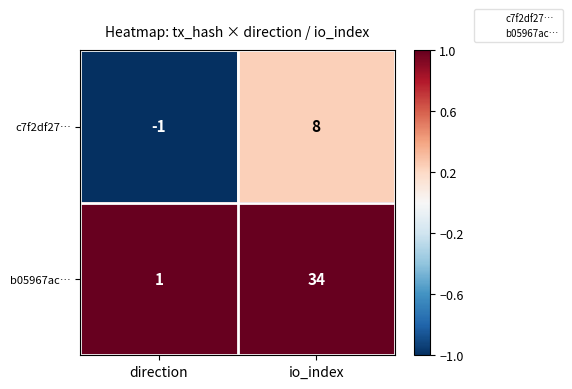

Which label corresponds to the smallest value in the chart?

direction